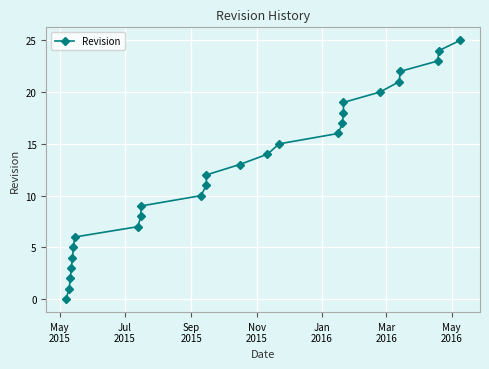

Reading left to right, what are all the values shown in this chart?

0	1	2	3	4	5	6	7	8	9	10	11	12	13	14	15	16	17	18	19	20	21	22	23	24	25